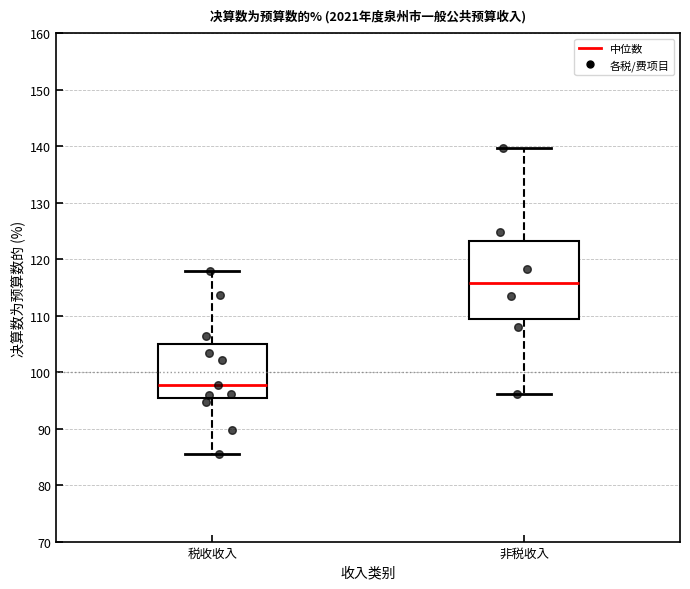

Reading left to right, transcribe this box plot: for each box, give where its median line is, the range the box spans, and where its two whiskers end, as read against the y-axis. The values are not printed on the chart, so give them approximately, as read against the axis.

税收收入: median 98, box 95 to 105, whiskers 86 to 118
非税收入: median 116, box 109 to 123, whiskers 96 to 140